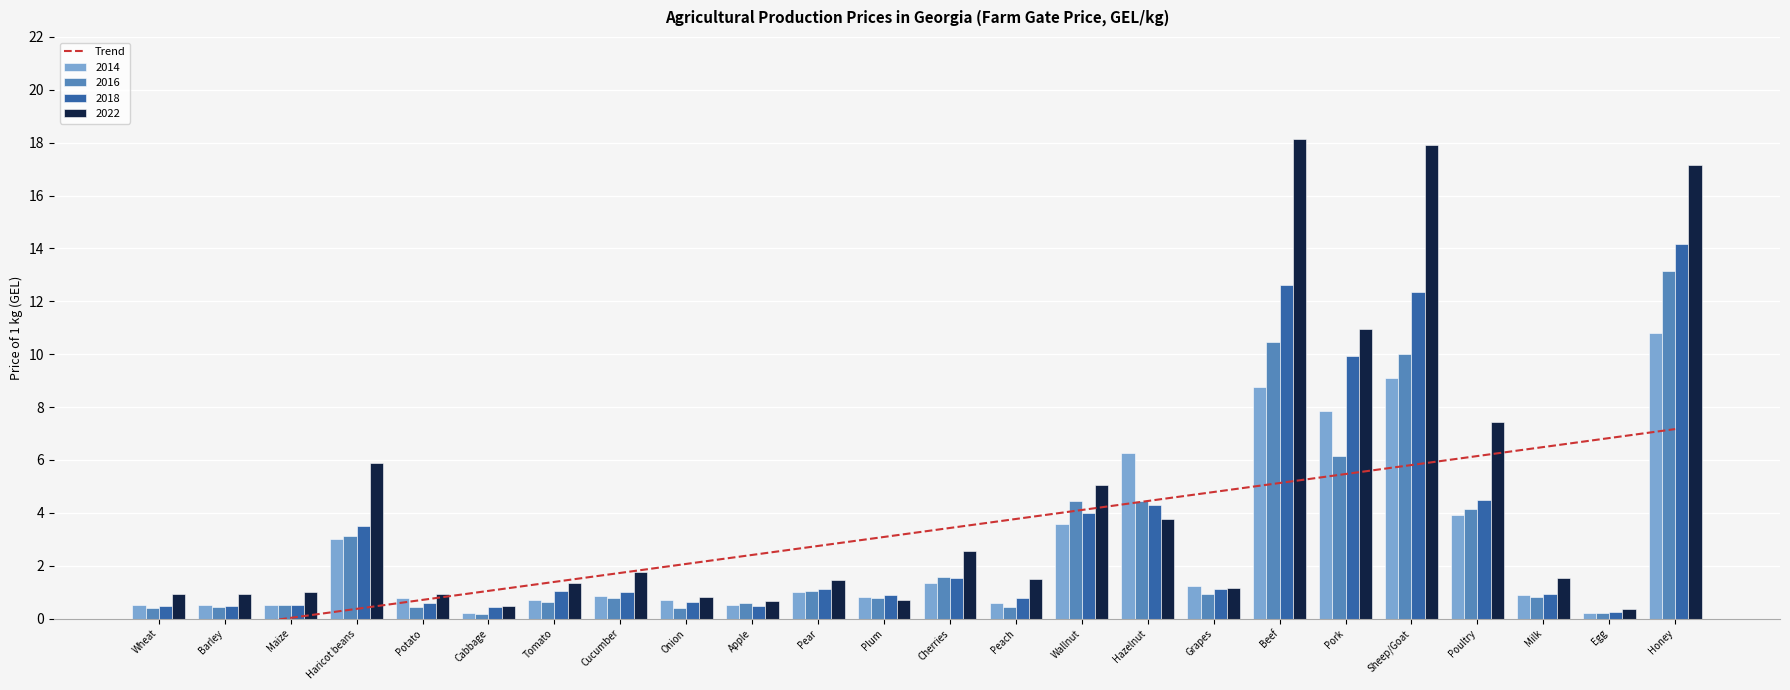

What is the sum of all 2022 values?

104.5